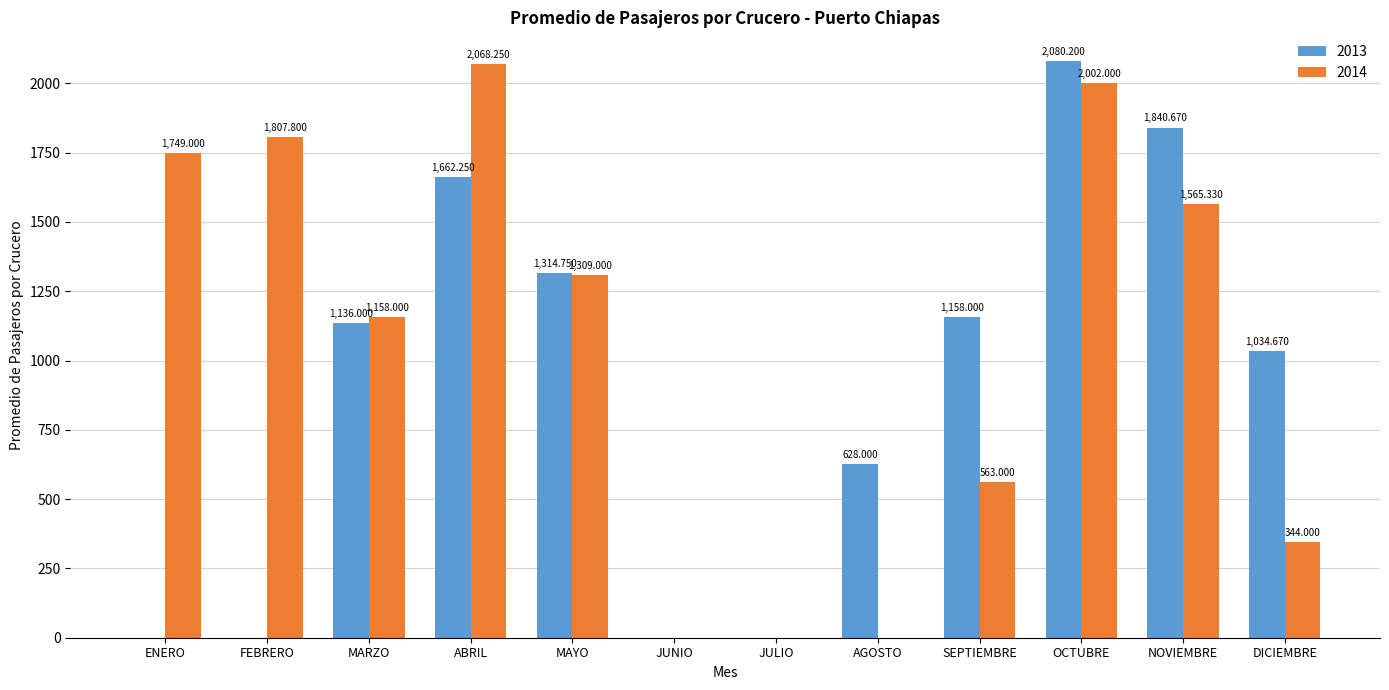

Between JUNIO and OCTUBRE, which series saw the biggest shift?

2013